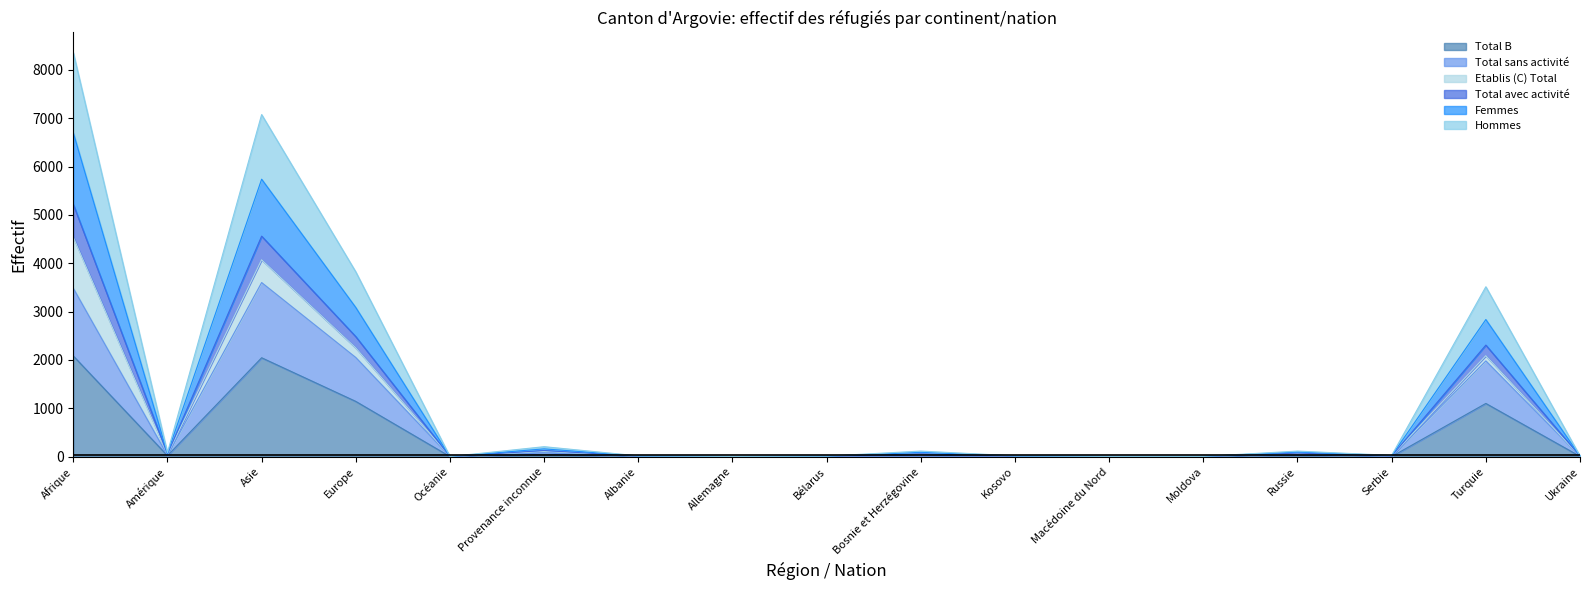

Where does the Hommes series first go above 12?

Afrique